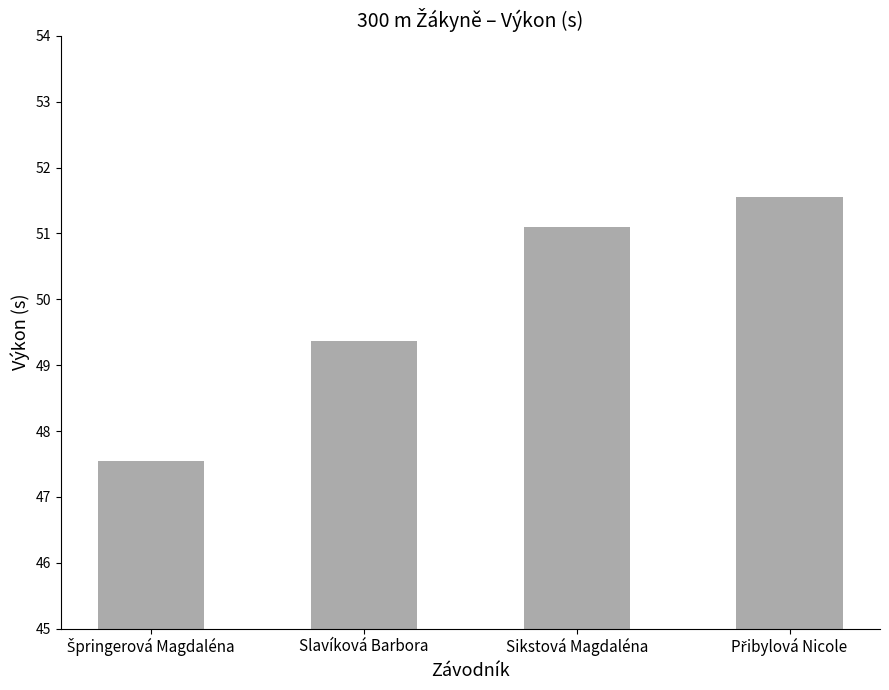

The chart shows a value of 79.4 at Slavíková Barbora. True or false?

False